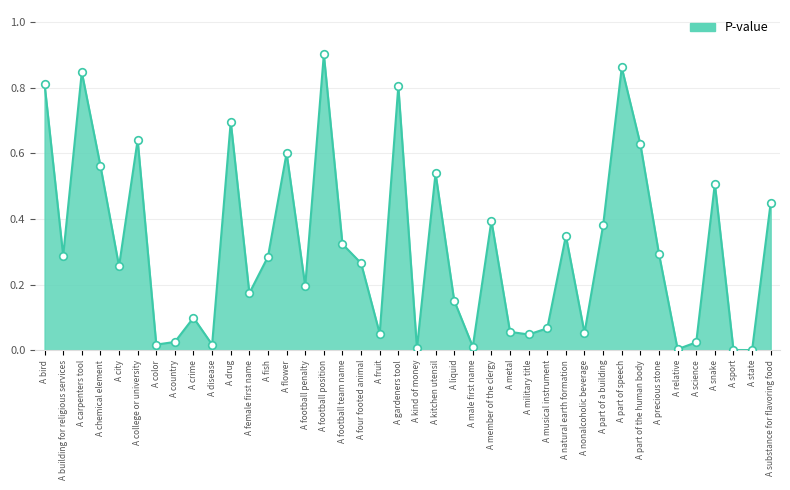

Which has a higher value, A football position or A flower?

A football position